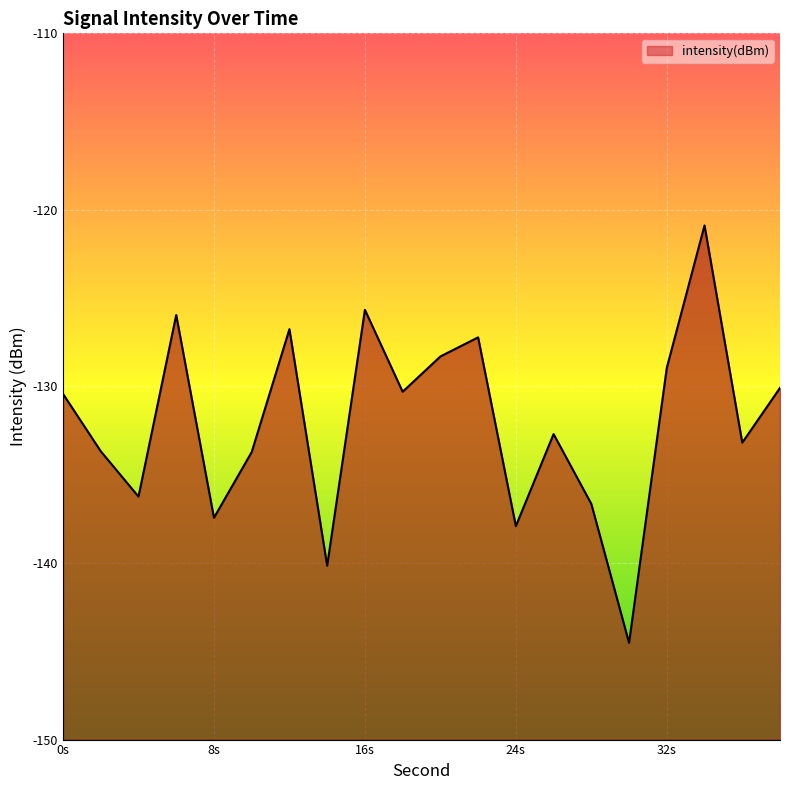

Between 26 and 6, which is larger?

6